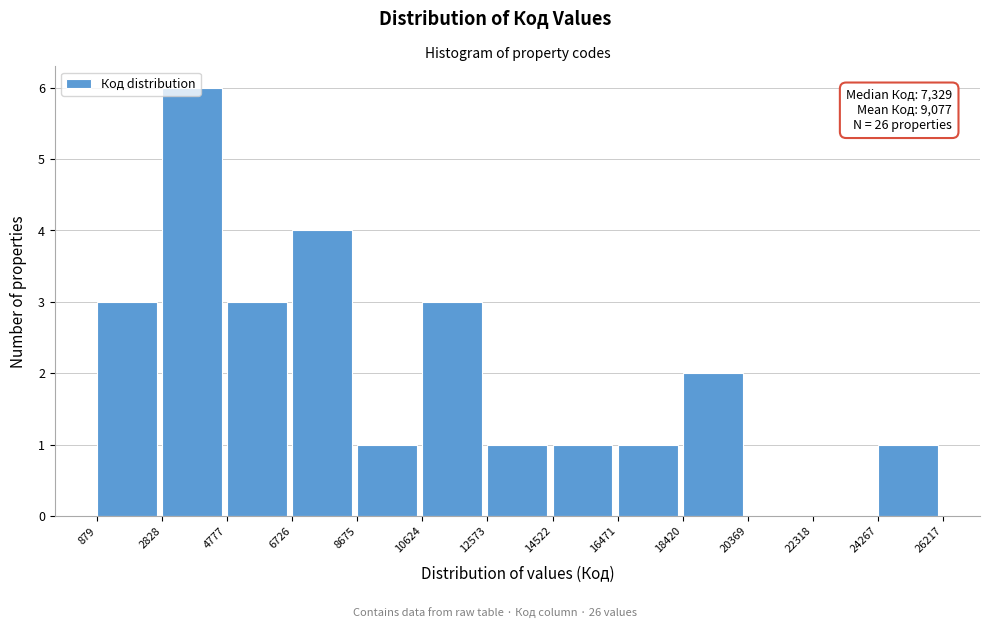

Over which range of the x-axis is the bar tallest?

2828 to 4777